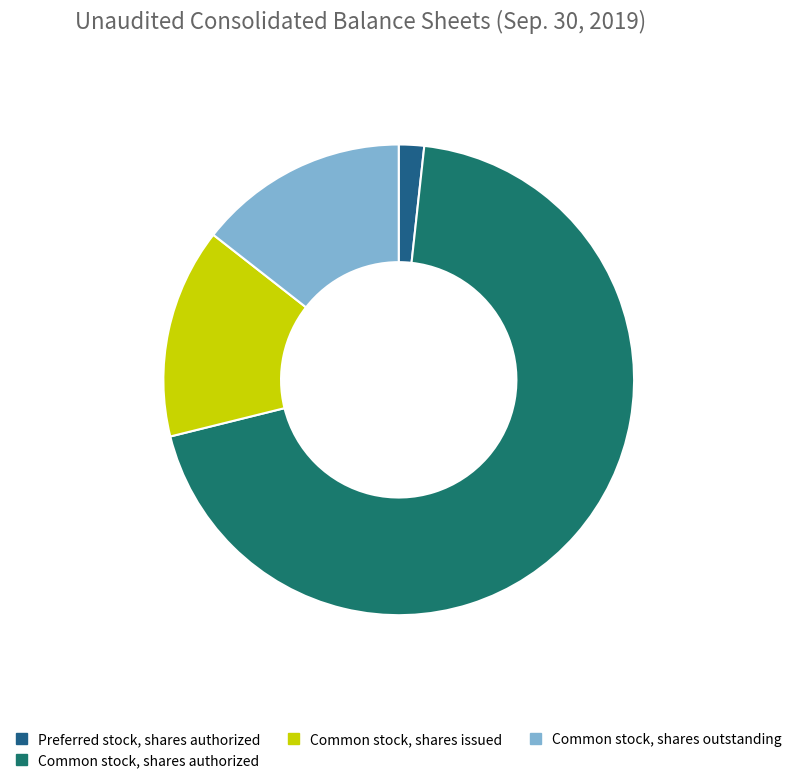

Approximately how many times larger is the value at Common stock, shares authorized compared to Common stock, shares outstanding?

4.8